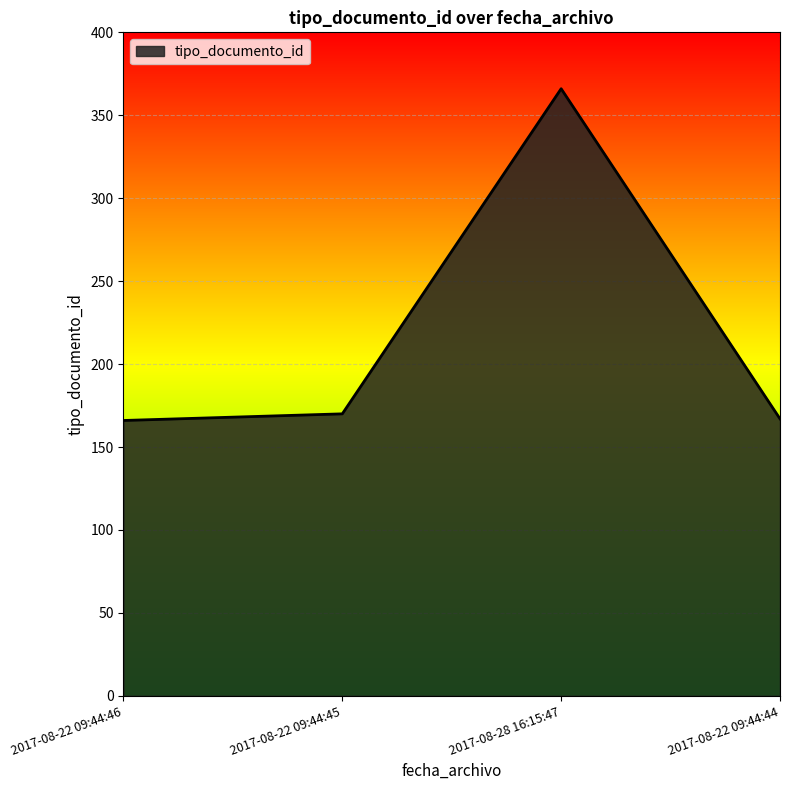

Which category has the highest value across all series?

2017-08-28 16:15:47